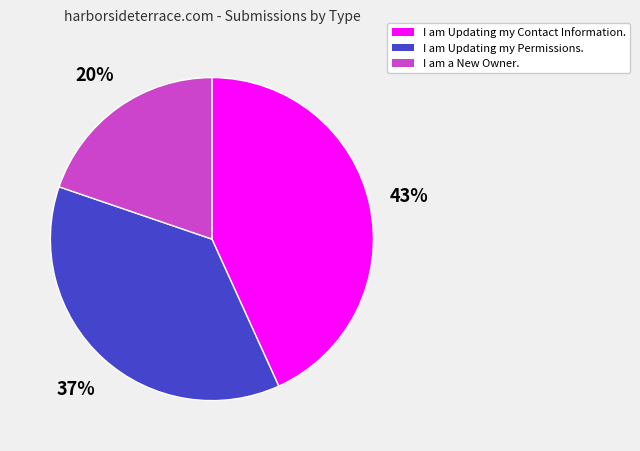

What percentage is the I am Updating my Contact Information. slice, to the nearest percent?

43%